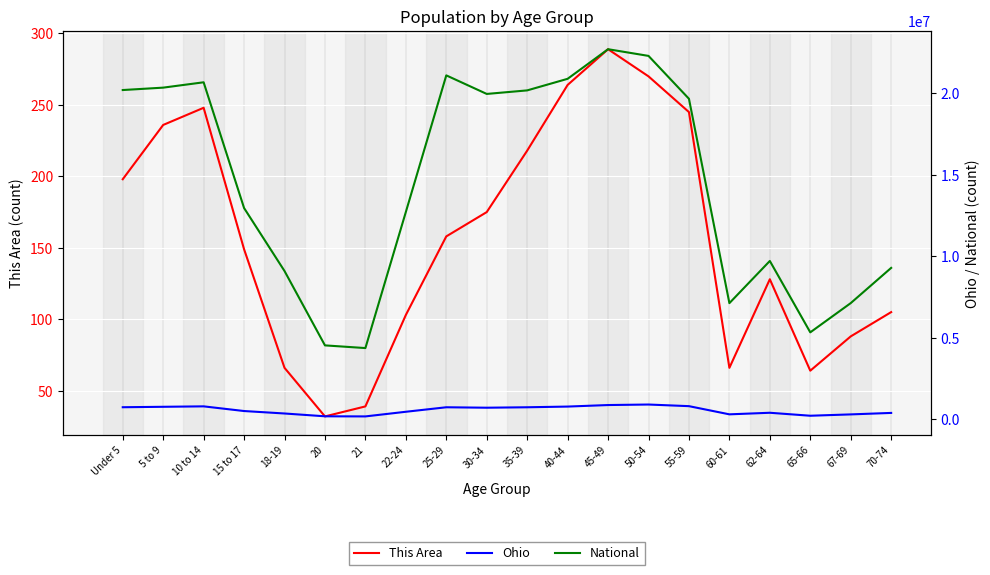

Which category has the lowest value across all series?

20